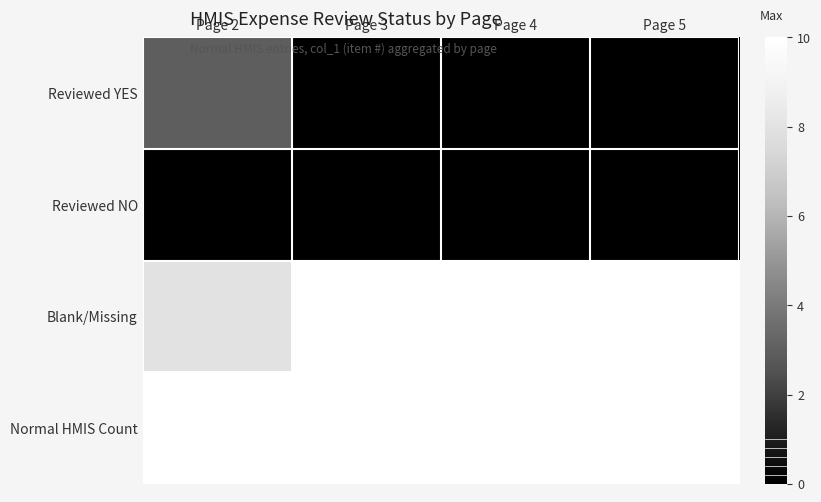

What is the total value across all series at Page 2?

21